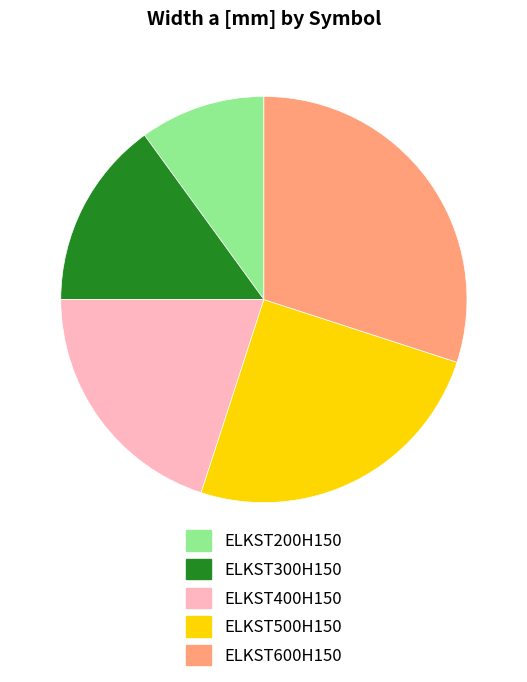

Is ELKST200H150 the majority of the pie?

No